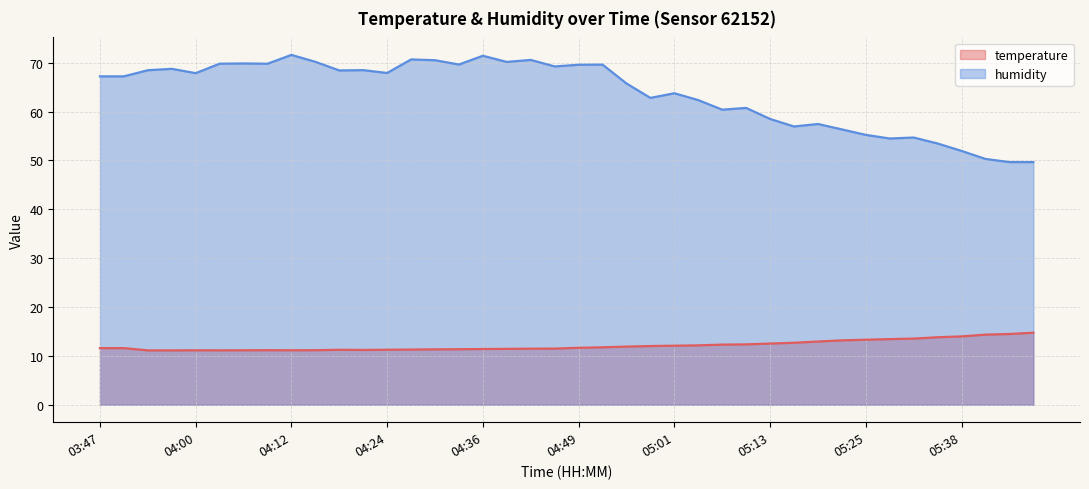

Reading left to right, transcribe all the data shown in this chart.

temperature: 03:47=11.6	03:50=11.6	03:53=11.1	03:56=11.1	04:00=11.1	04:03=11.1	04:06=11.1	04:09=11.2	04:12=11.1	04:15=11.2	04:18=11.2	04:21=11.2	04:24=11.2	04:27=11.3	04:30=11.3	04:33=11.4	04:36=11.4	04:39=11.4	04:43=11.5	04:46=11.5	04:49=11.7	04:52=11.8	04:55=11.9	04:58=12.0	05:01=12.1	05:04=12.2	05:07=12.3	05:10=12.3	05:13=12.5	05:16=12.7	05:19=12.9	05:22=13.2	05:25=13.3	05:28=13.4	05:32=13.5	05:35=13.8	05:38=14.0	05:41=14.3	05:44=14.5	05:47=14.7
humidity: 03:47=67.2	03:50=67.2	03:53=68.5	03:56=68.7	04:00=67.8	04:03=69.8	04:06=69.8	04:09=69.8	04:12=71.6	04:15=70.2	04:18=68.4	04:21=68.5	04:24=67.9	04:27=70.7	04:30=70.5	04:33=69.6	04:36=71.4	04:39=70.2	04:43=70.6	04:46=69.2	04:49=69.6	04:52=69.6	04:55=65.7	04:58=62.8	05:01=63.7	05:04=62.3	05:07=60.4	05:10=60.7	05:13=58.5	05:16=56.9	05:19=57.5	05:22=56.3	05:25=55.2	05:28=54.5	05:32=54.7	05:35=53.5	05:38=51.9	05:41=50.3	05:44=49.6	05:47=49.6